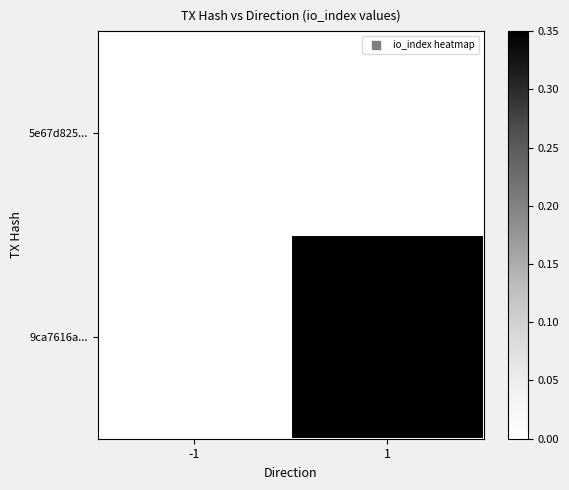

Count the number of categories in the chart.

2